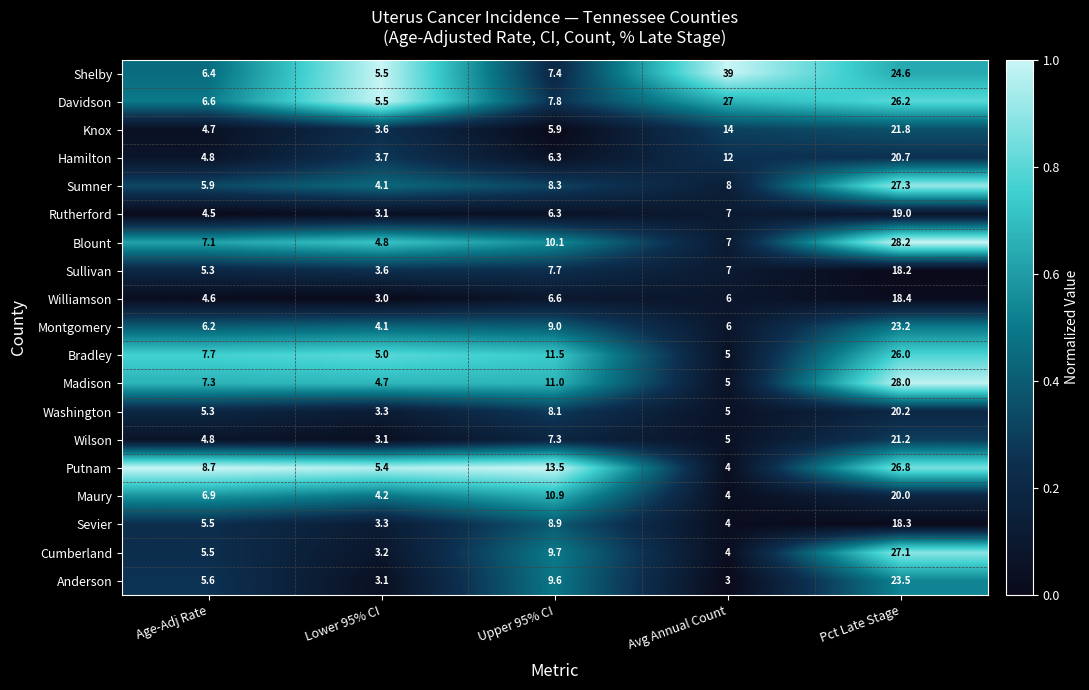

The value of Sumner at Pct Late Stage is 7.0. True or false?

False